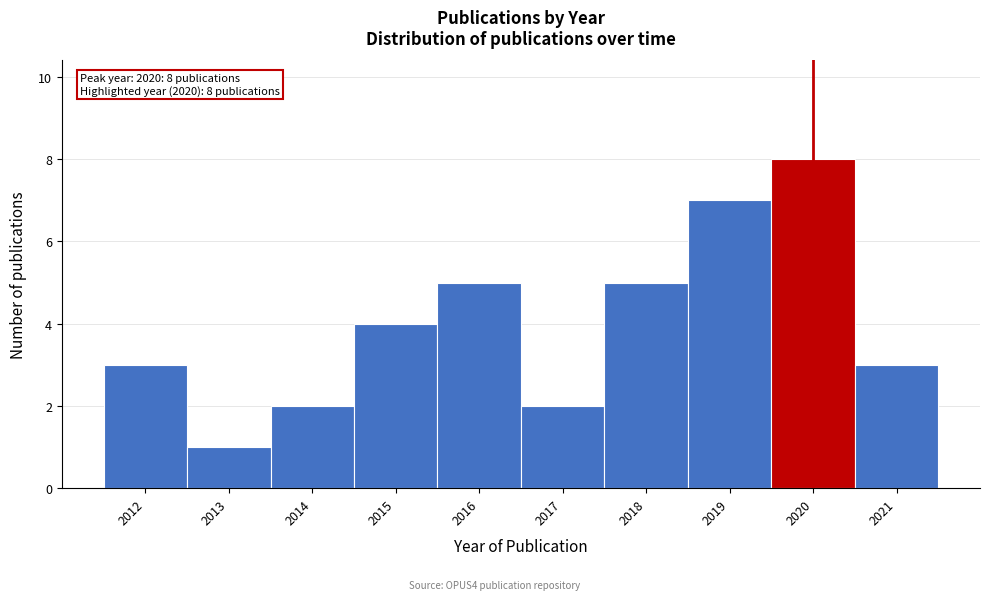

Over which range of the x-axis is the bar tallest?

2019.5 to 2020.5